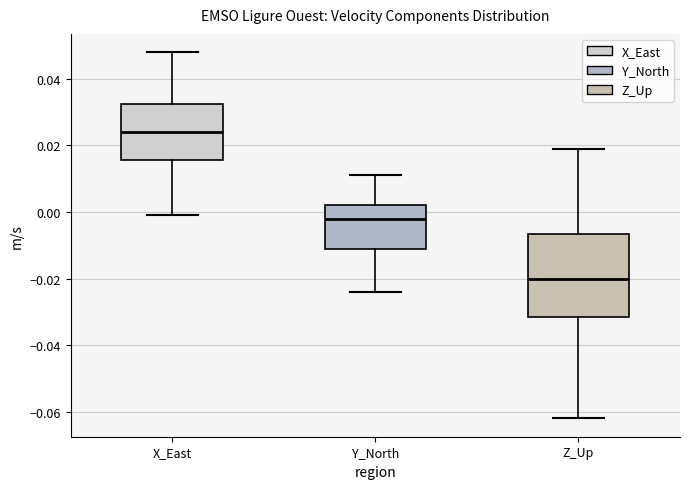

Reading left to right, transcribe this box plot: for each box, give where its median line is, the range the box spans, and where its two whiskers end, as read against the y-axis. The values are not printed on the chart, so give them approximately, as read against the axis.

X_East: median 0.024, box 0.016 to 0.032, whiskers 0.000 to 0.048
Y_North: median -0.002, box -0.010 to 0.002, whiskers -0.024 to 0.012
Z_Up: median -0.020, box -0.032 to -0.006, whiskers -0.062 to 0.020